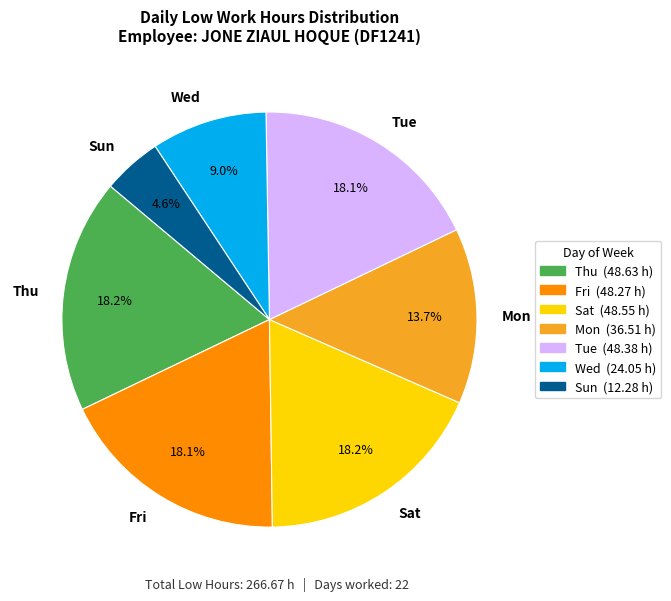

Does Tue represent more than half of the total?

No